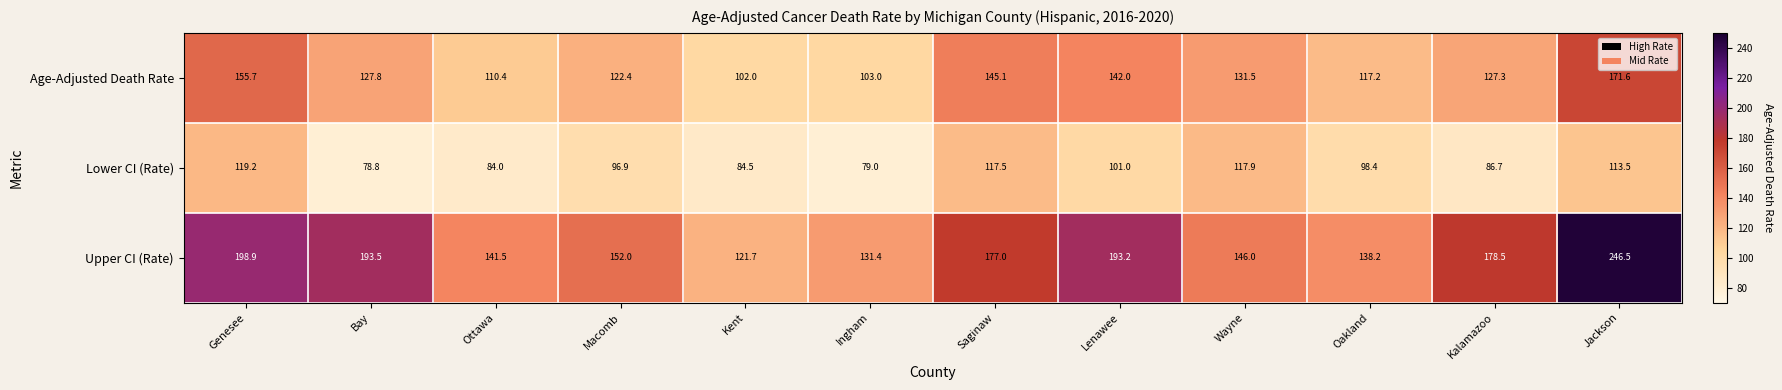

List the series in order of their peak value, lowest first.

Lower CI (Rate), Age-Adjusted Death Rate, Upper CI (Rate)